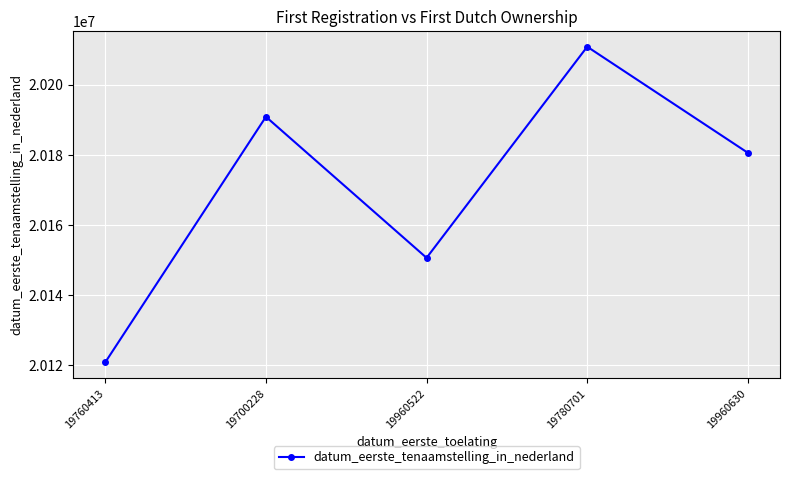

What is the difference between the second highest and second lowest values?

40279